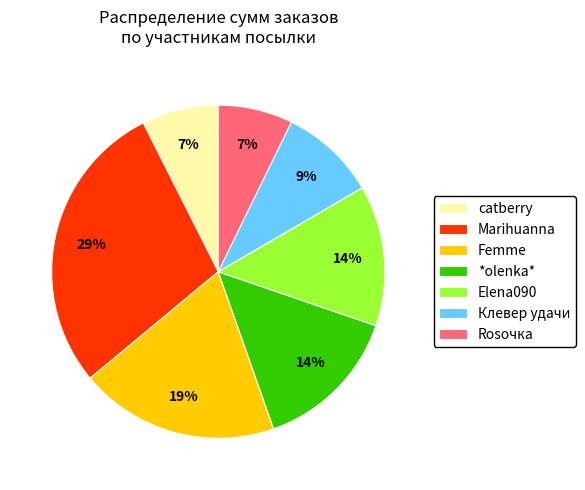

Does any single category account for the majority?

No